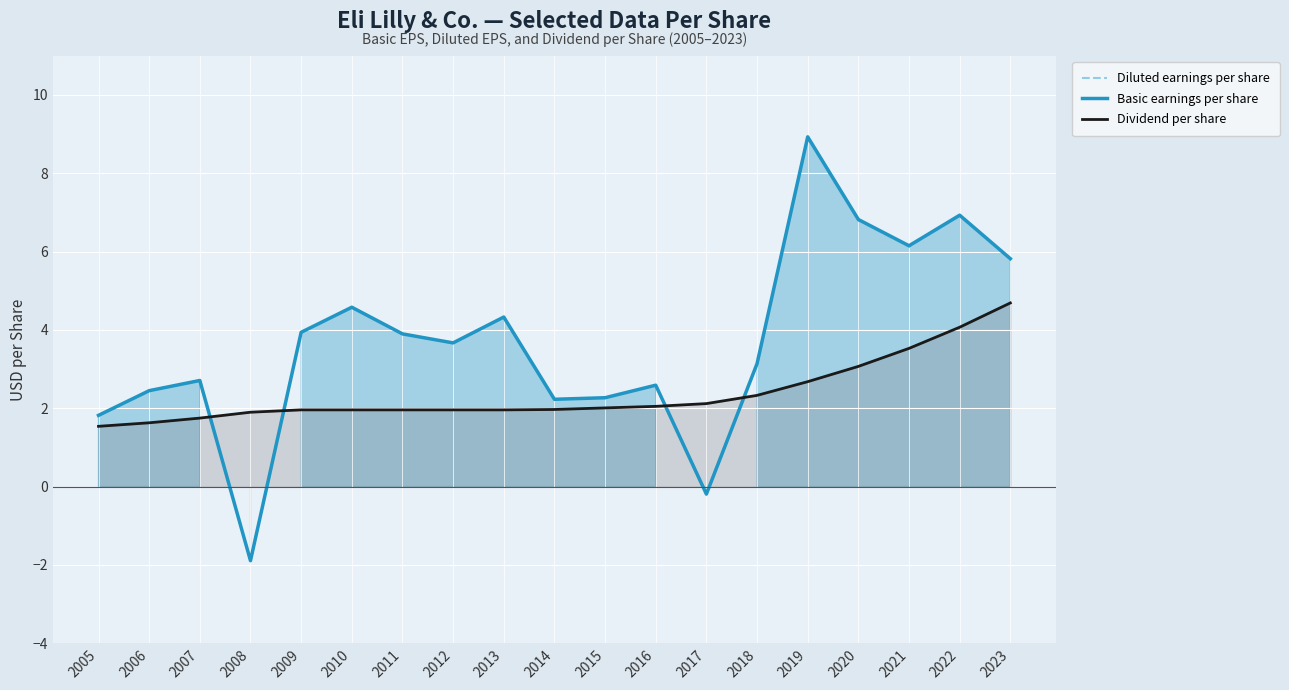

What is the difference between the maximum and minimum values in the Diluted earnings per share series?

10.8